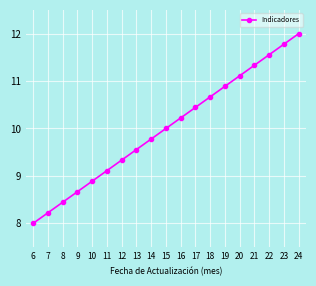

What is the average value?

10.0